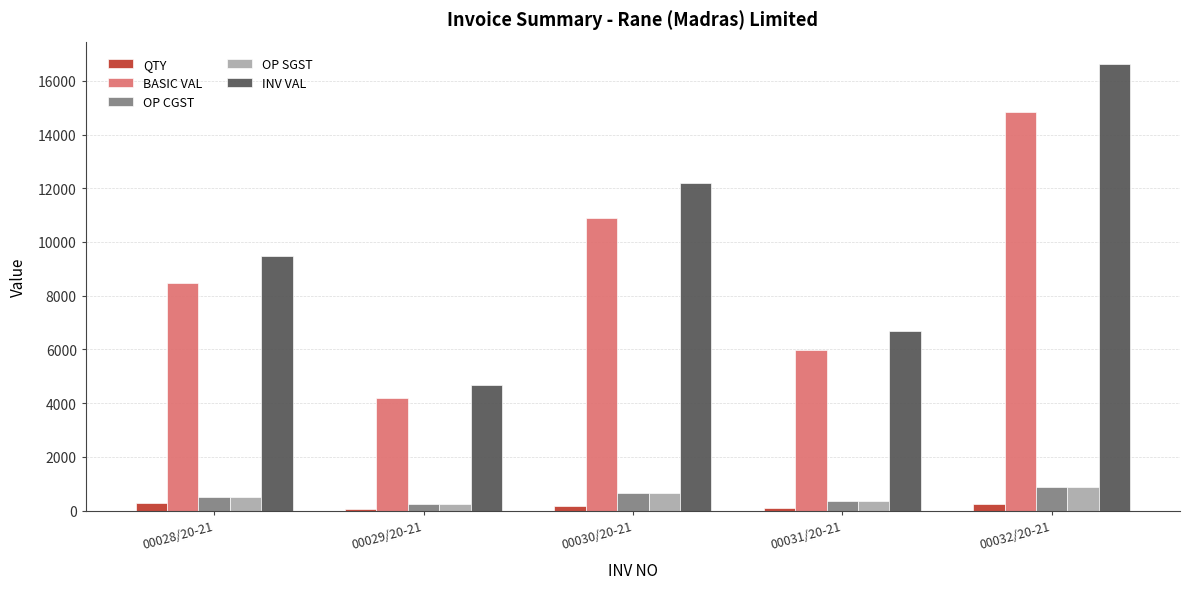

What is the minimum value for BASIC VAL?

4190.2